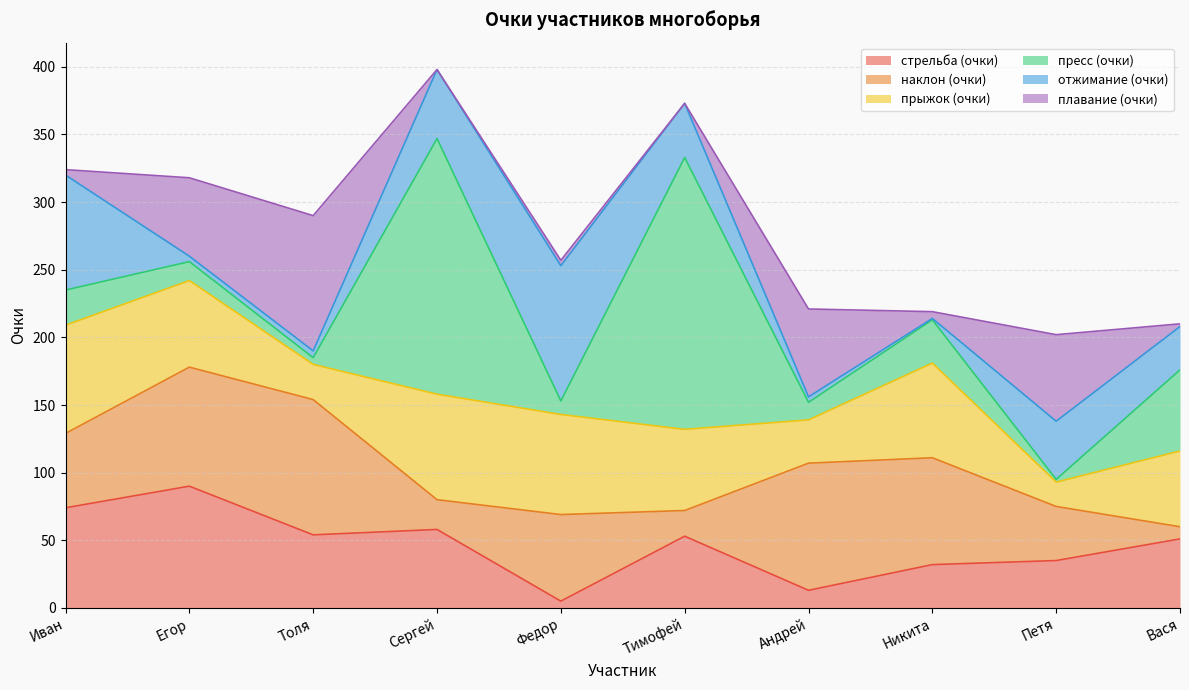

What is the value of the стрельба (очки) point at the 6th from the left?

53